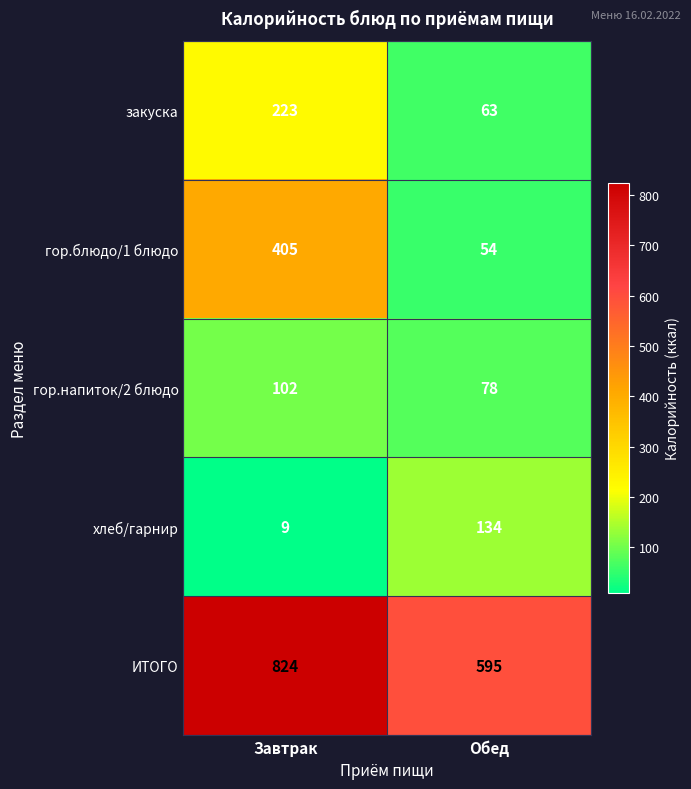

What is the difference between the highest and lowest values at Завтрак?

815